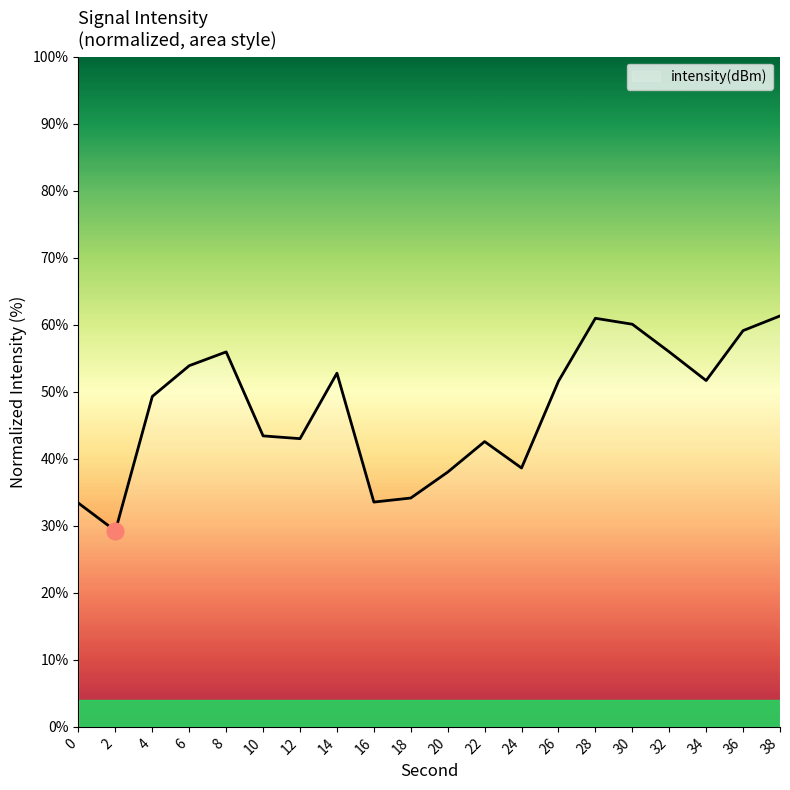

What is the difference between the values at 8 and 24?

17.3